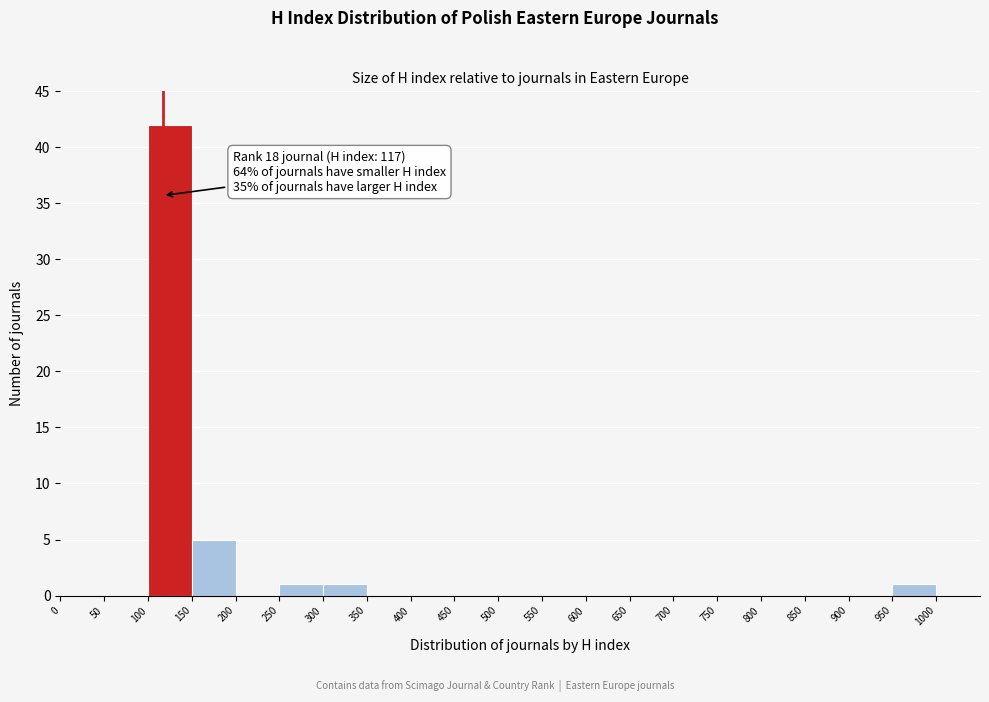

Which range on the x-axis has the tallest bar?

100 to 150